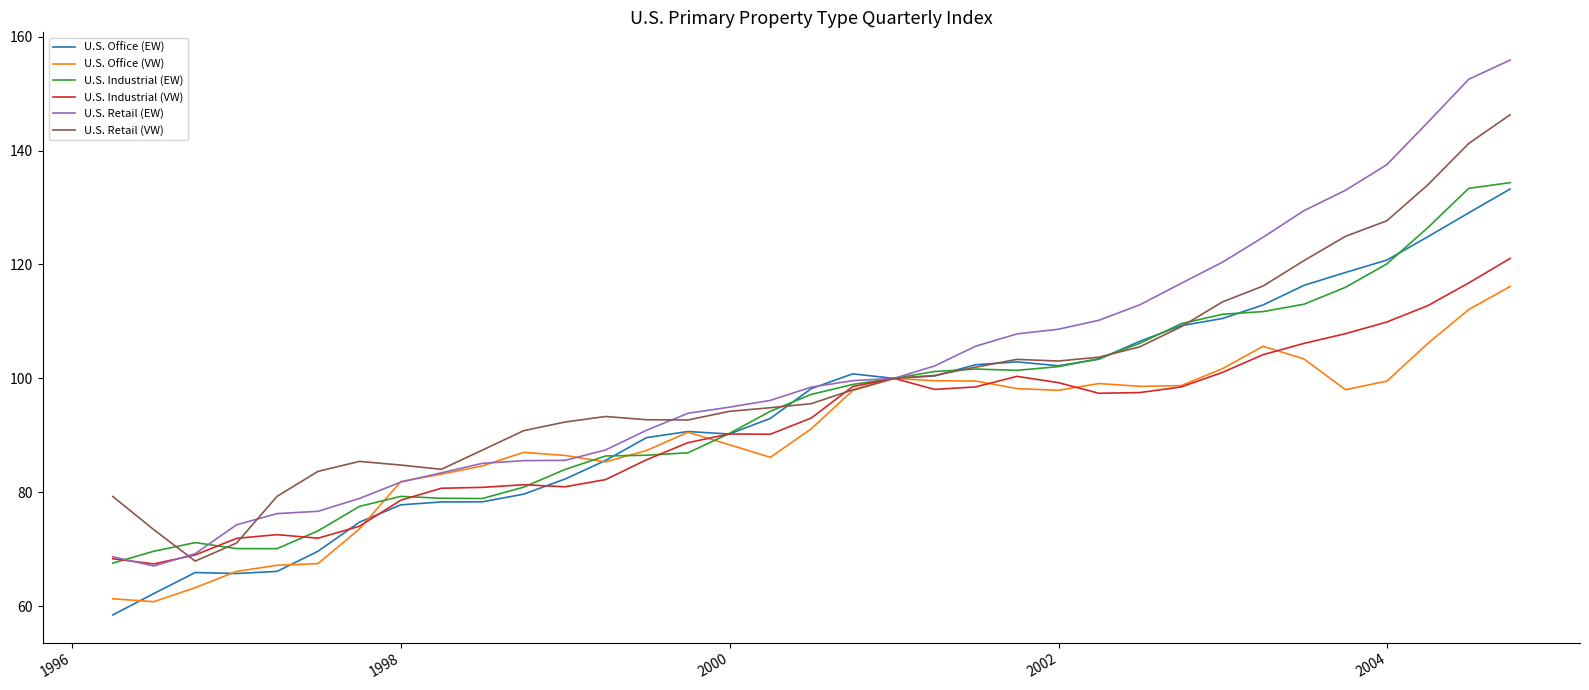

What is the lowest value of the U.S. Industrial (VW) series?

67.4